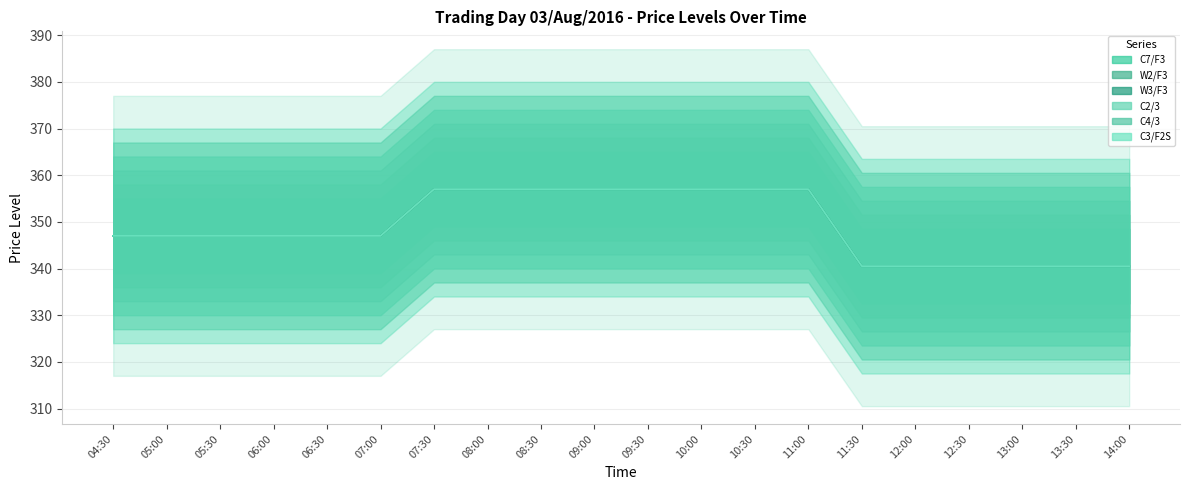

The C2/3 series shows 495.6 at 13:00. True or false?

False